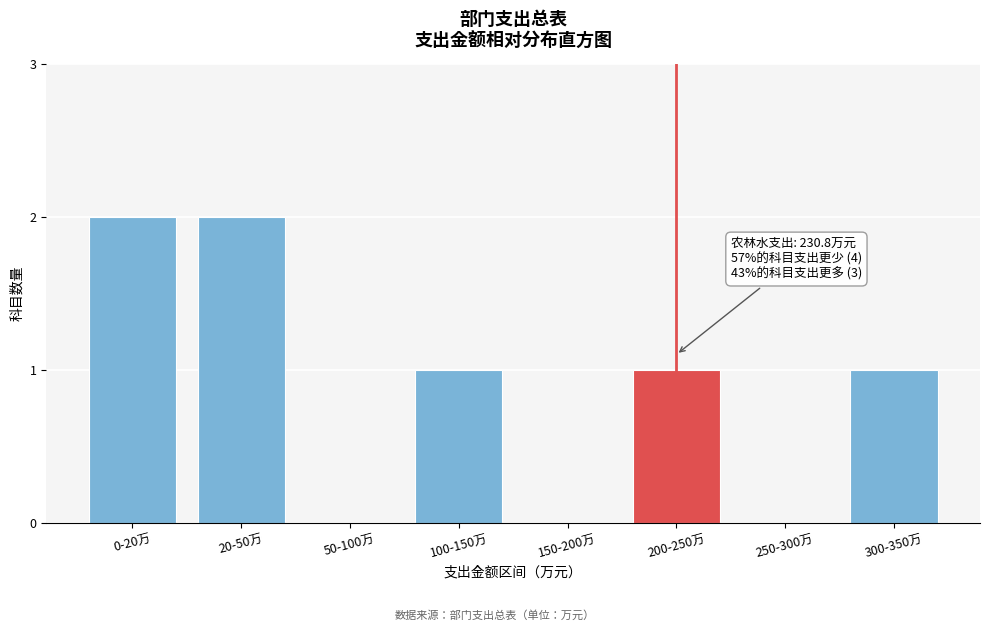

Reading right to left, list all the values displayed in this chart.

300-350万=1	250-300万=0	200-250万=1	150-200万=0	100-150万=1	50-100万=0	20-50万=2	0-20万=2